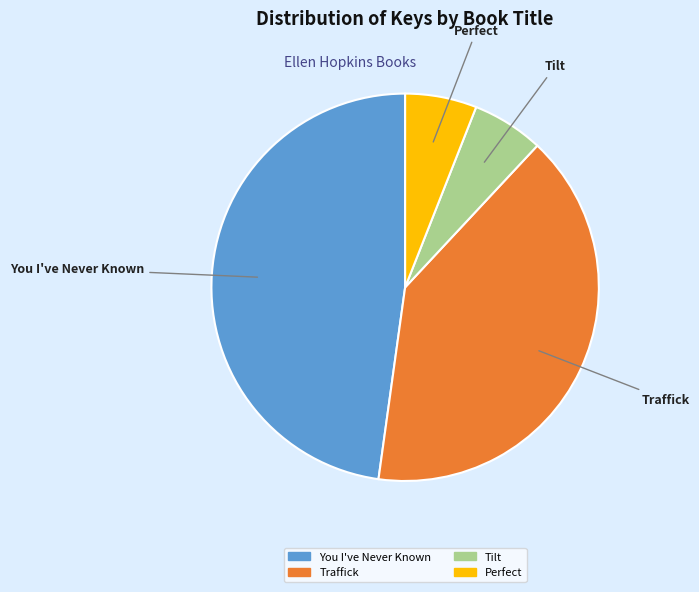

Does Perfect represent more than half of the total?

No